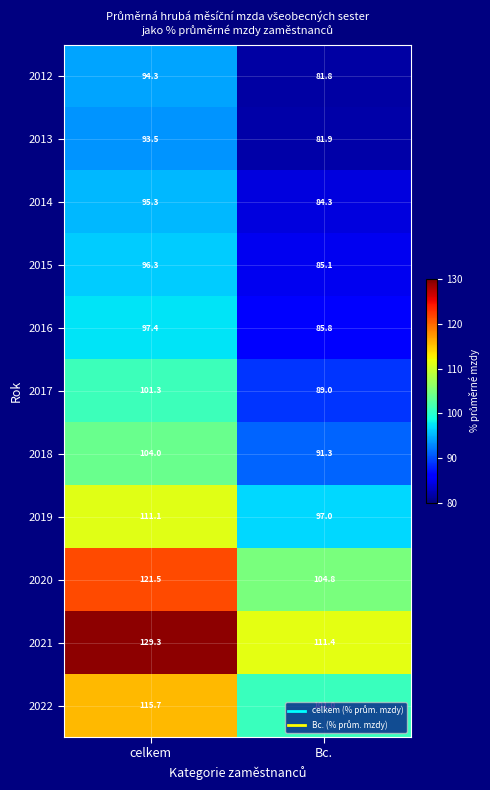

List the series in order of their peak value, highest first.

2021, 2020, 2022, 2019, 2018, 2017, 2016, 2015, 2014, 2012, 2013